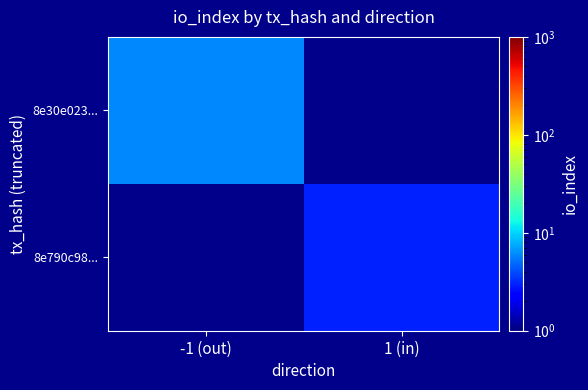

True or false: 8e30e023... has a value of 8.5 at -1 (out).

False